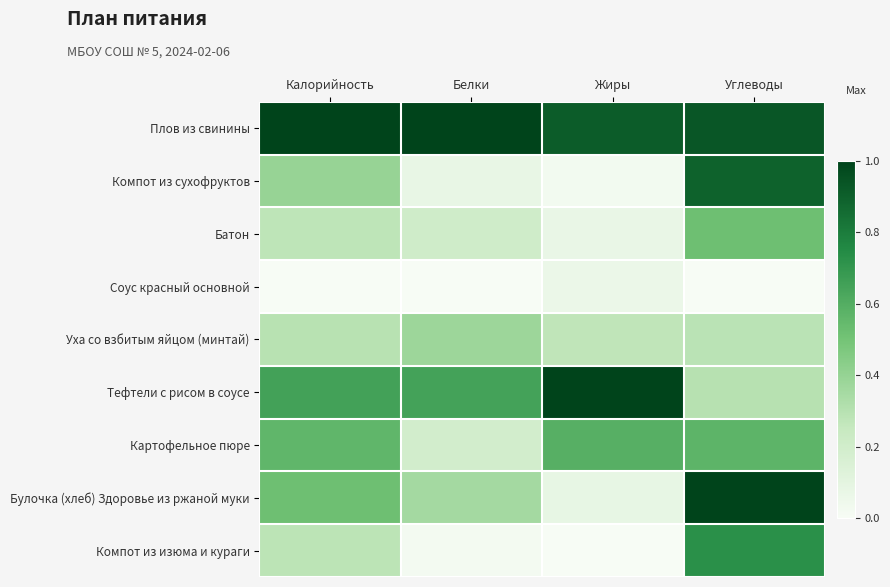

At which category is the sum across all series the highest?

Углеводы